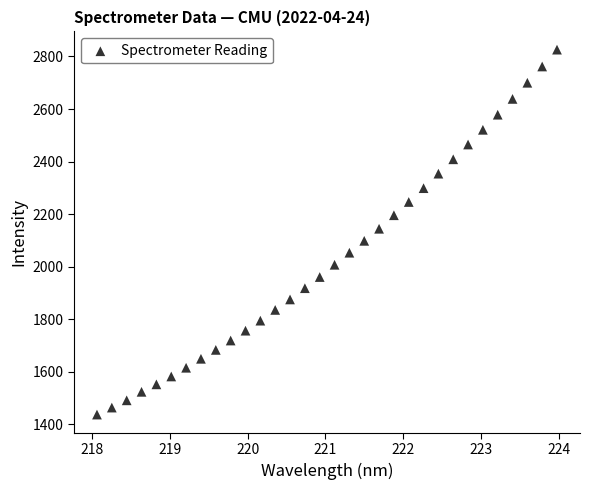

What is the range of Y values (max minus min)?

1388.3